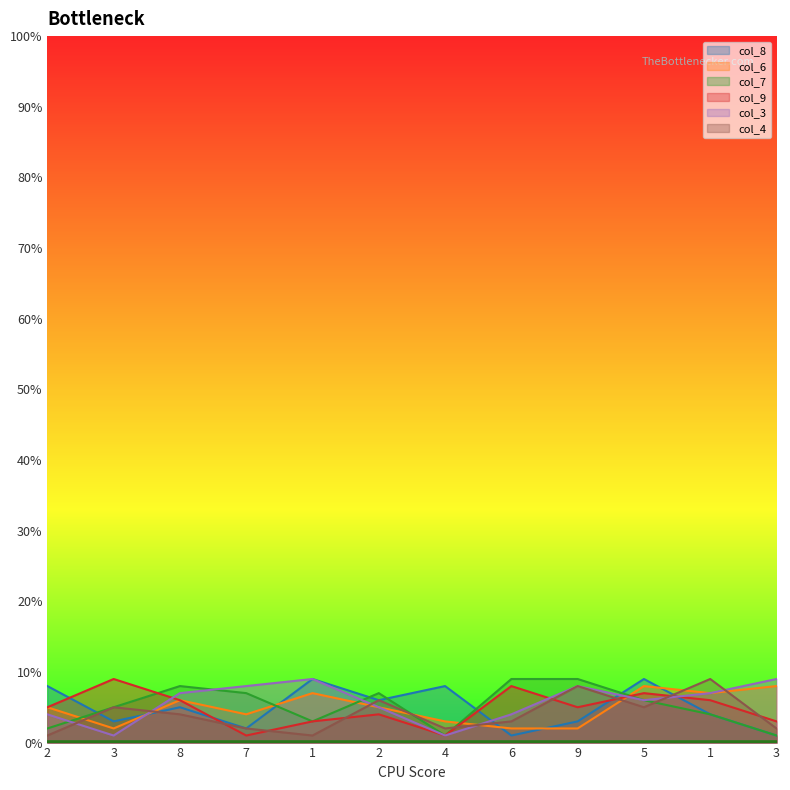

True or false: col_8 has a value of 4 at 2.

False